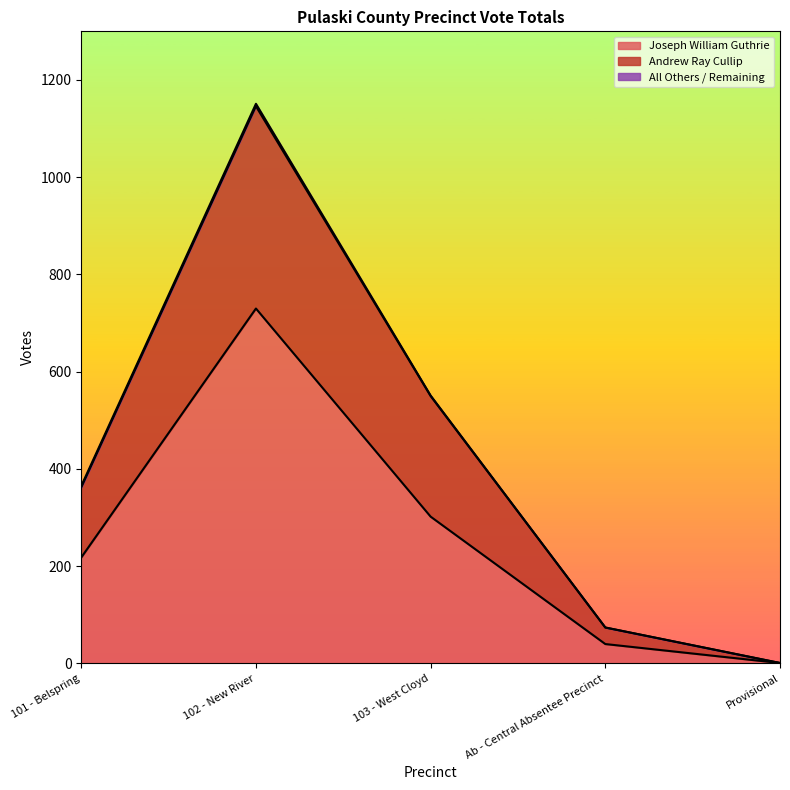

Which category has the highest value in the Joseph William Guthrie series?

102 - New River